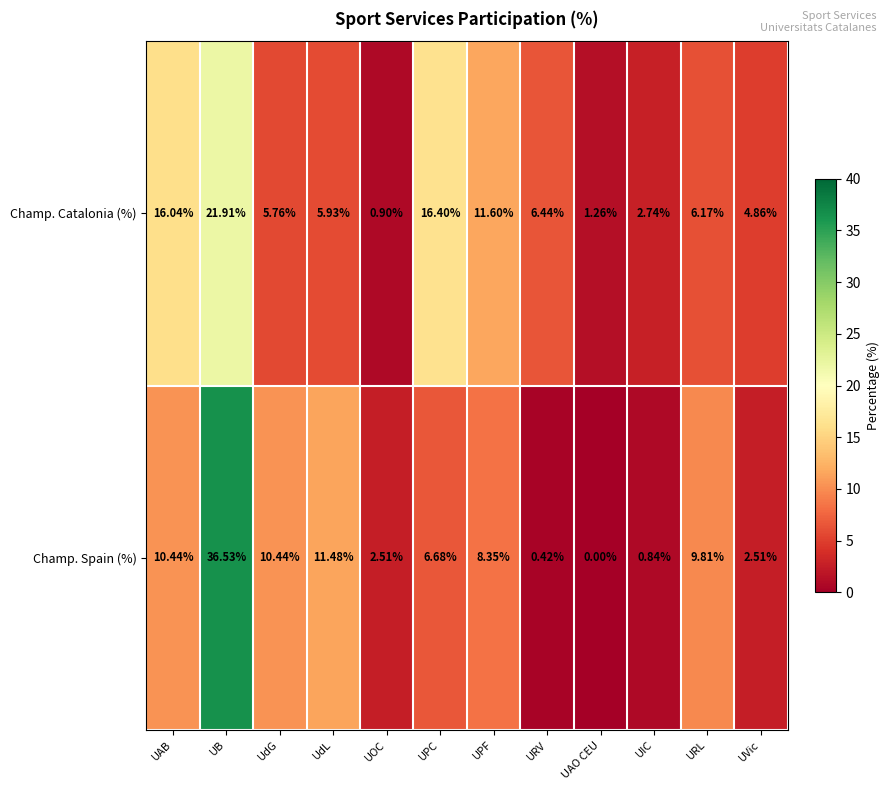

How many distinct data groups are displayed?

2